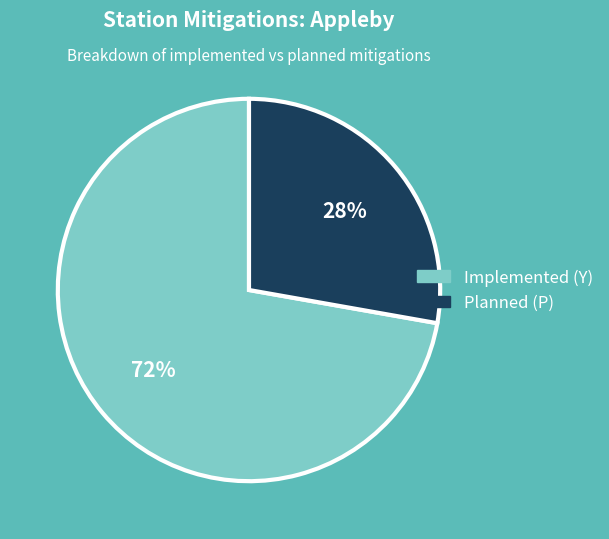

Between Planned (P) and Implemented (Y), which is larger?

Implemented (Y)